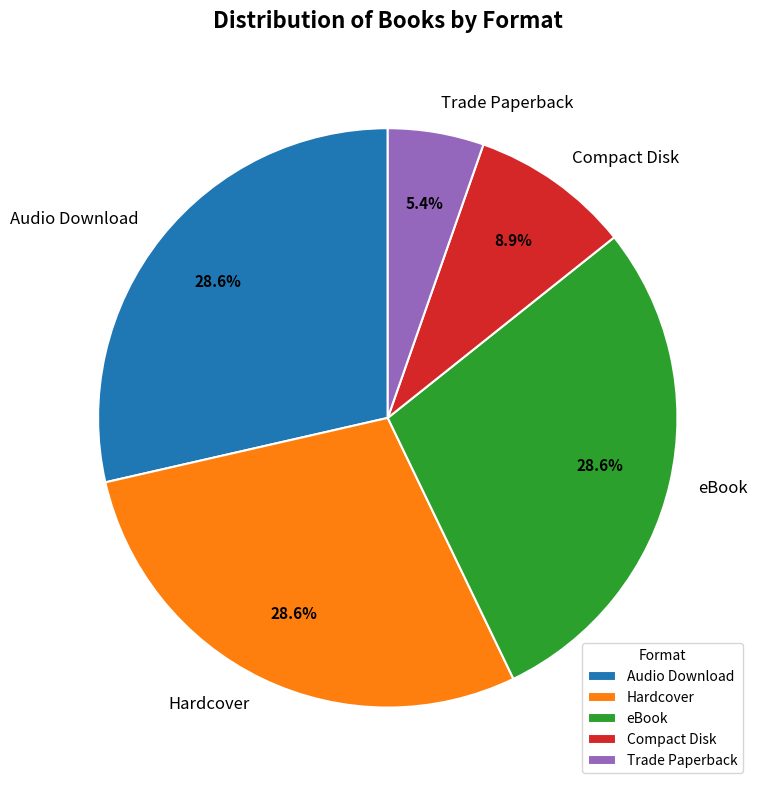

Is it true that Hardcover is 29% of the pie?

True